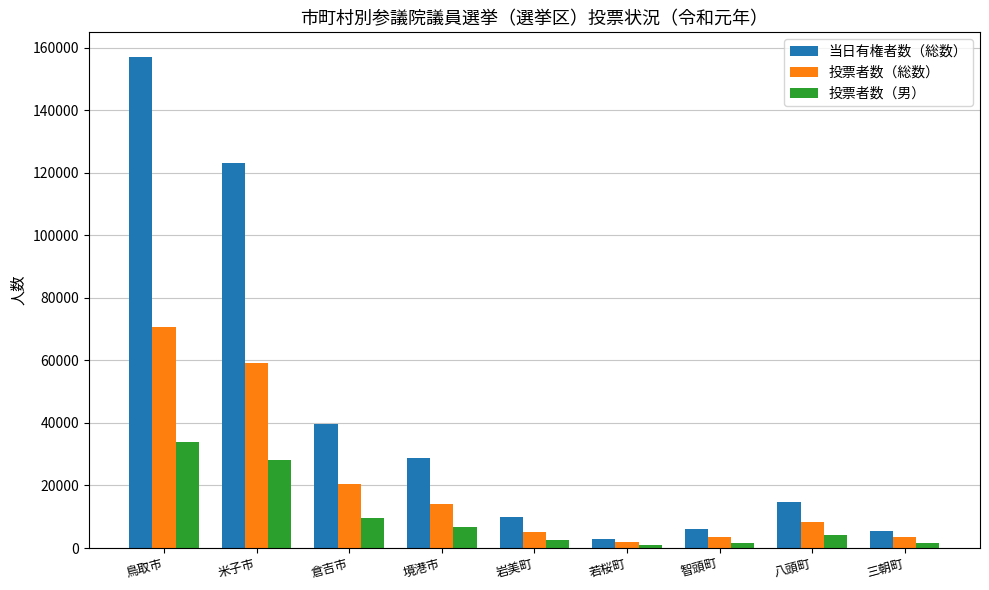

What is the difference between the highest and lowest values at 鳥取市?

123129